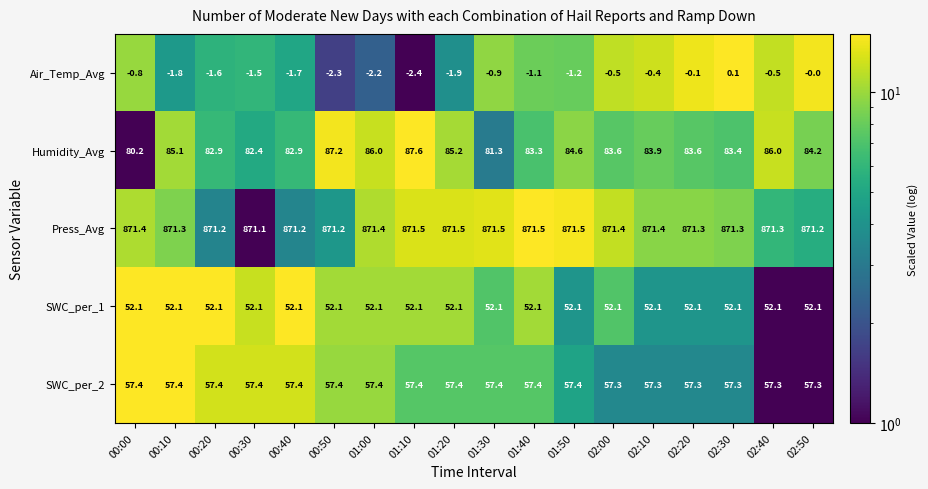

What is the maximum value shown in the chart?

871.5